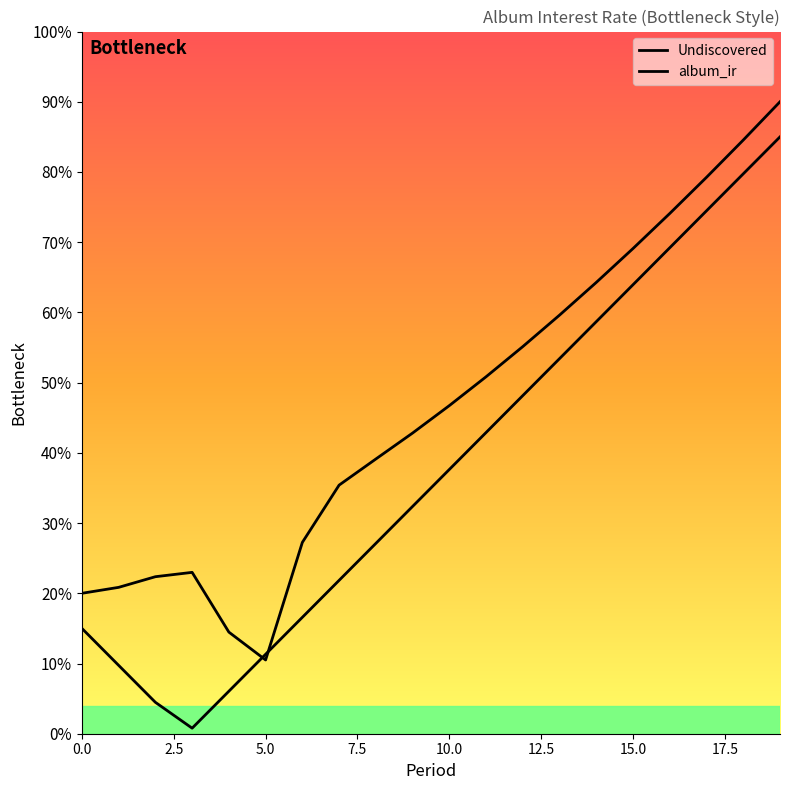

How many times do album_ir and Undiscovered cross each other?

2